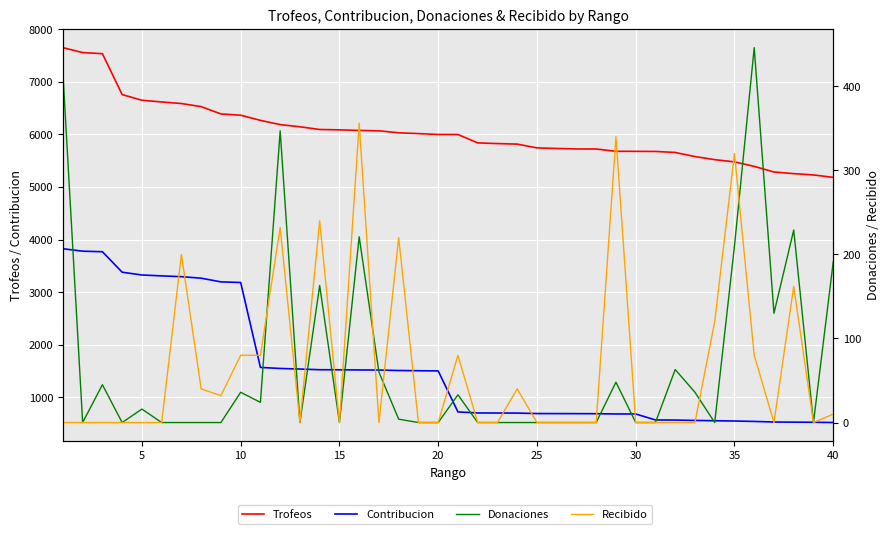

What are all the series names shown in the legend?

Trofeos, Contribucion, Donaciones, Recibido